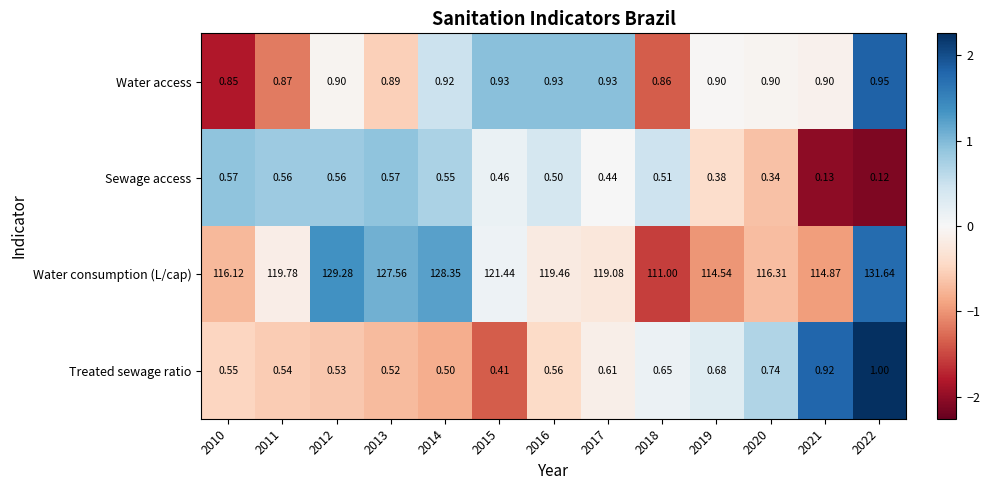

Is the value of Treated sewage ratio at 2019 greater than the value of Water consumption (L/cap) at 2016?

No